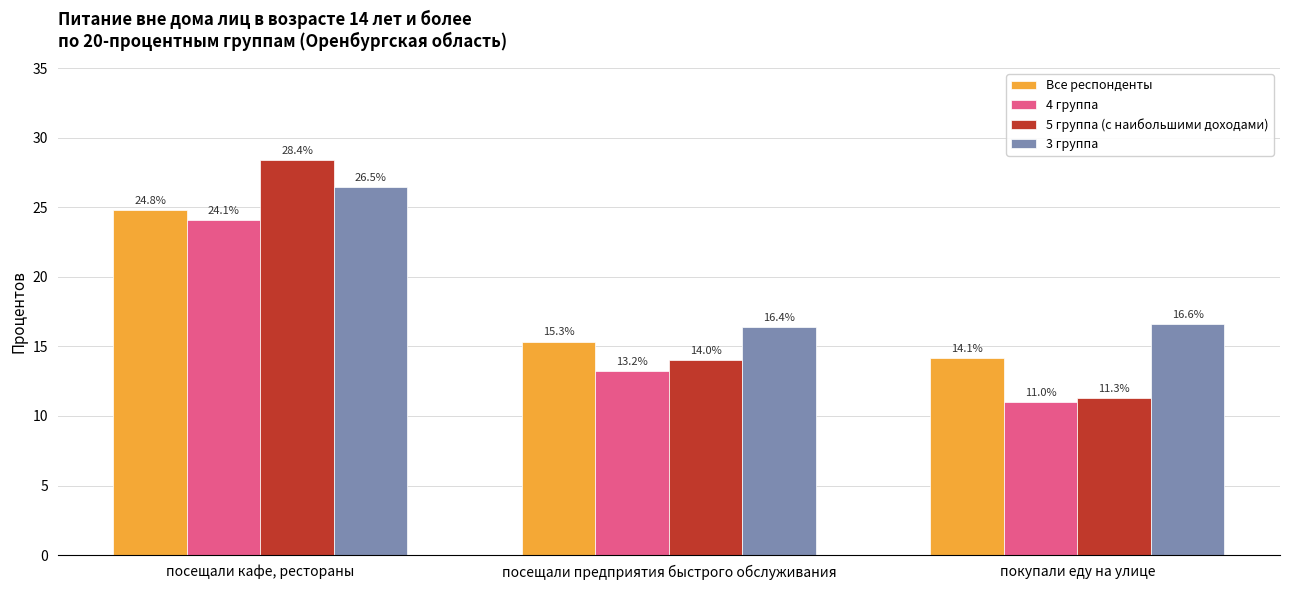

Does the chart contain stacked bars?

No